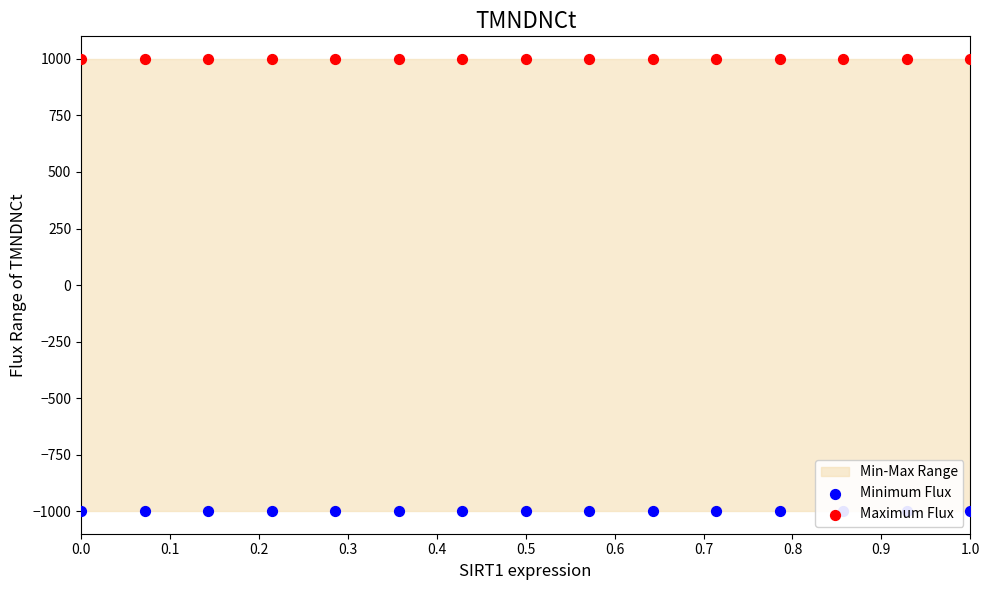

Is the value of Minimum Flux at 1.0 greater than the value of Maximum Flux at 0.5?

No